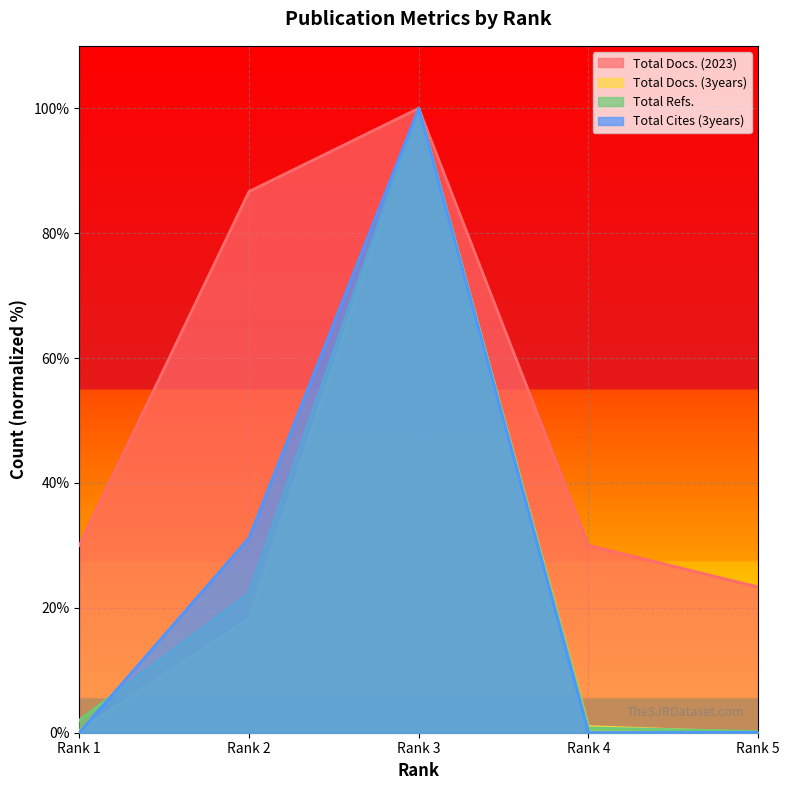

How many interior local peaks does the Total Refs. series have?

1